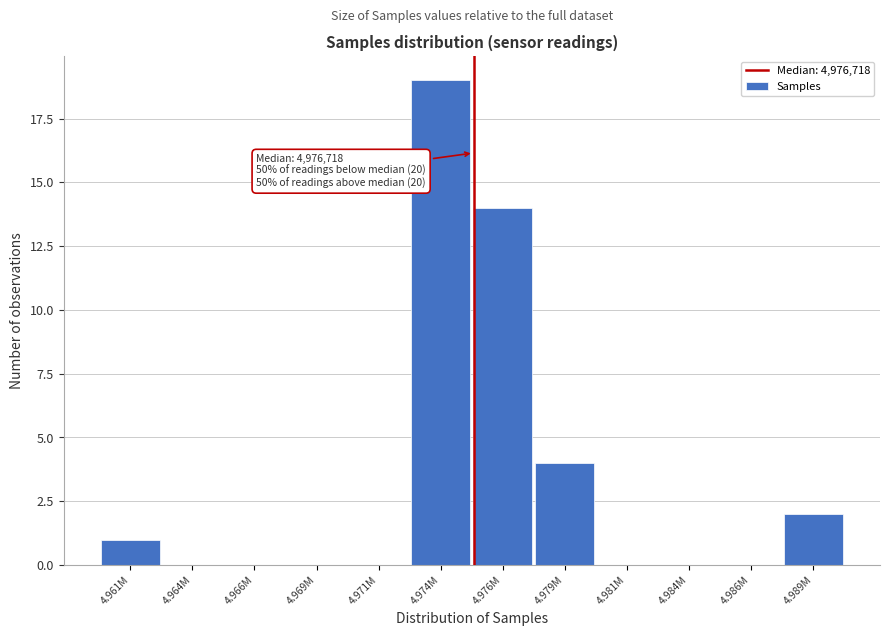

Reading left to right, transcribe all the data shown in this chart.

4.961M=1	4.964M=0	4.966M=0	4.969M=0	4.971M=0	4.974M=19	4.976M=14	4.979M=4	4.981M=0	4.984M=0	4.986M=0	4.989M=2